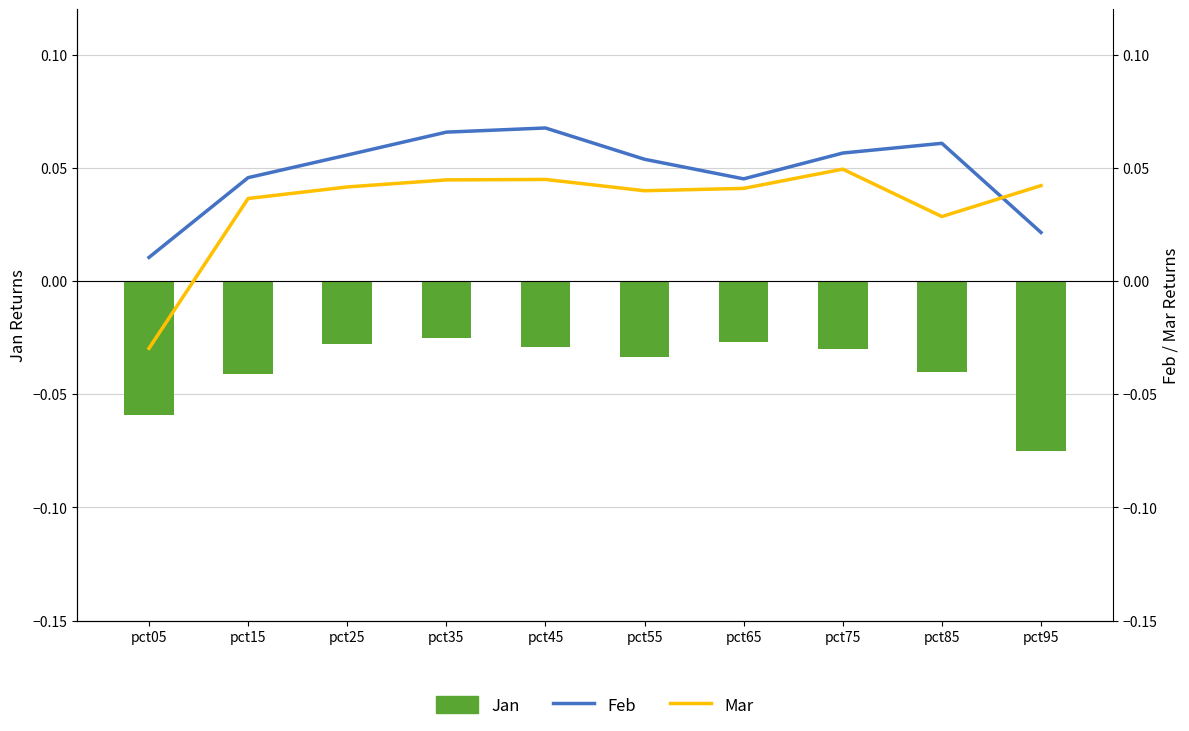

Is it true that Jan equals -0.0 at pct85?

True